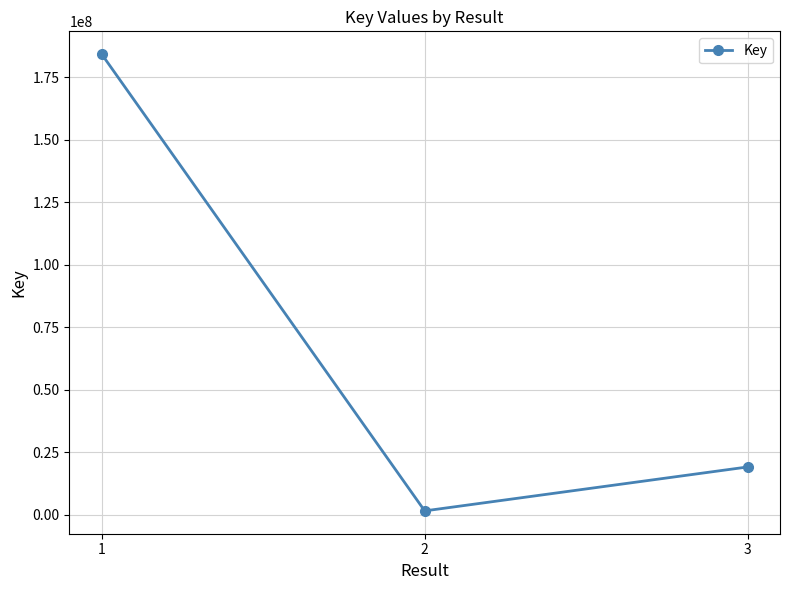

Reading right to left, what are all the values shown in this chart?

3=19190462	2=1618410	1=184276408